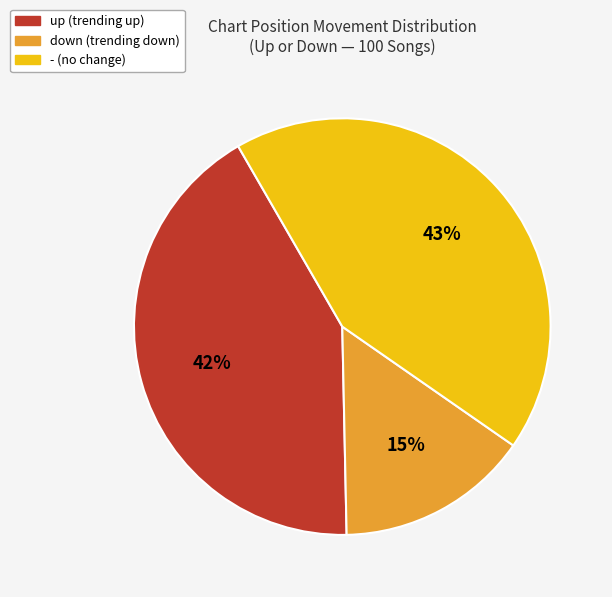

To the nearest percent, what is the combined percentage of up and -?

85%